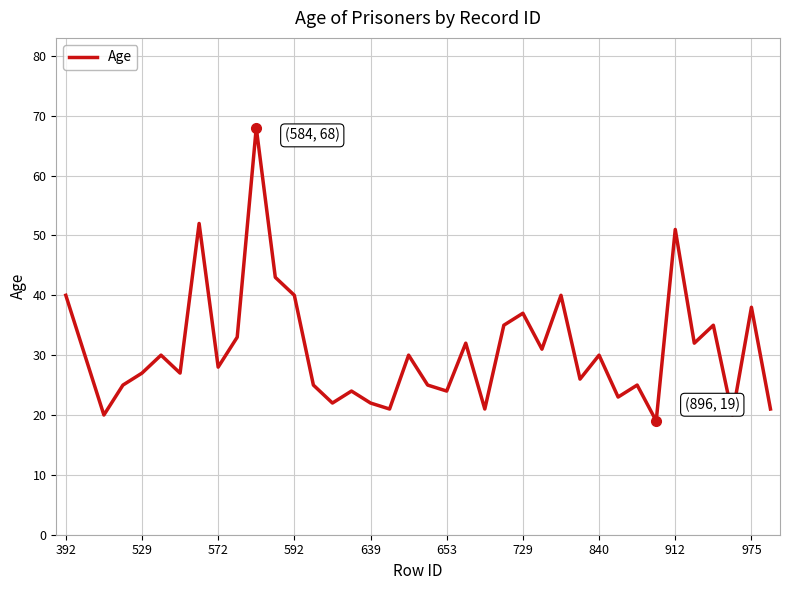

How many interior local valleys (lower than both neighbors) does the data have?

13